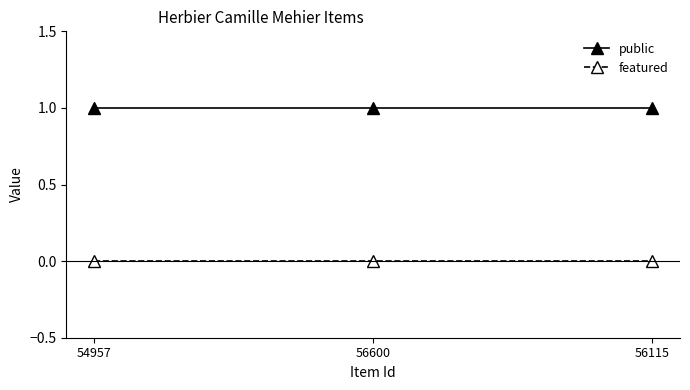

Rank the series by their average value, from highest to lowest.

public, featured